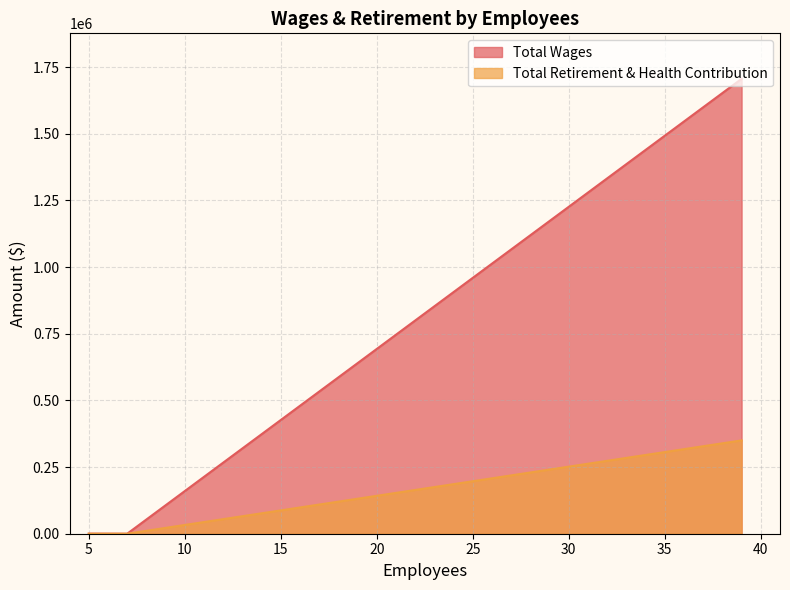

What is the difference between the Total Retirement & Health Contribution values at 39 and 7?

350018